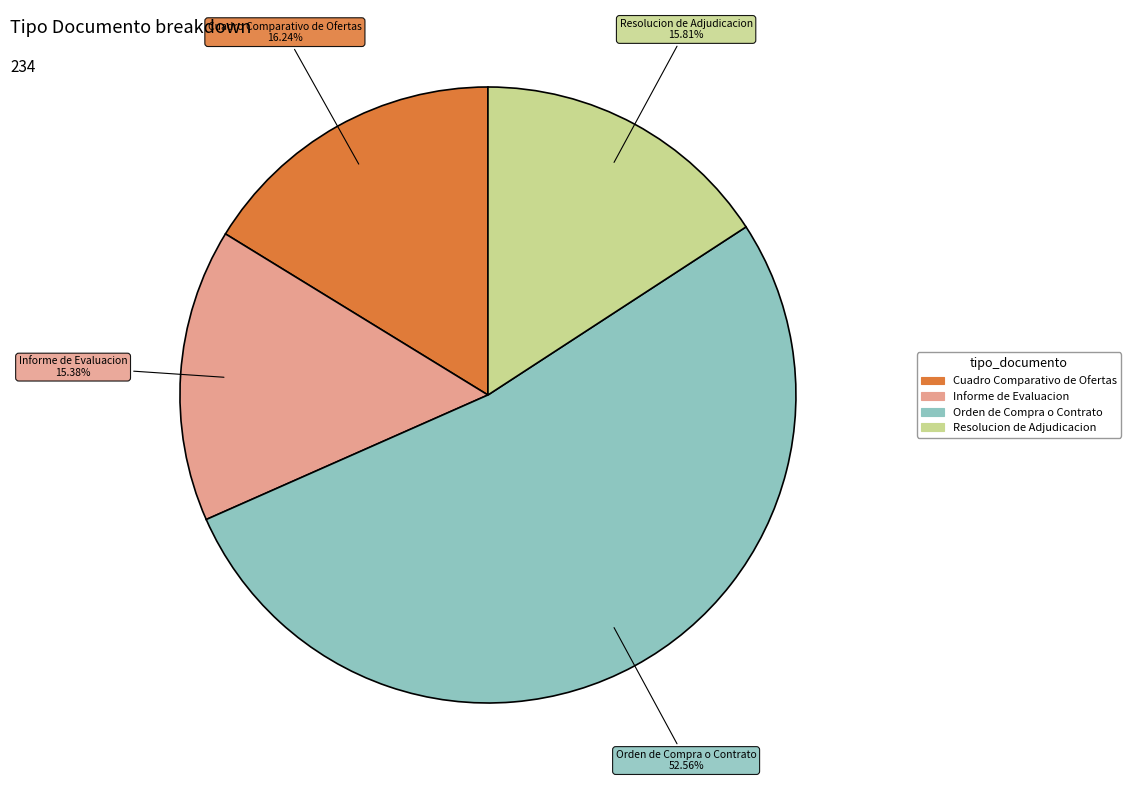

The Resolucion de Adjudicacion slice represents 4% of the pie. True or false?

False